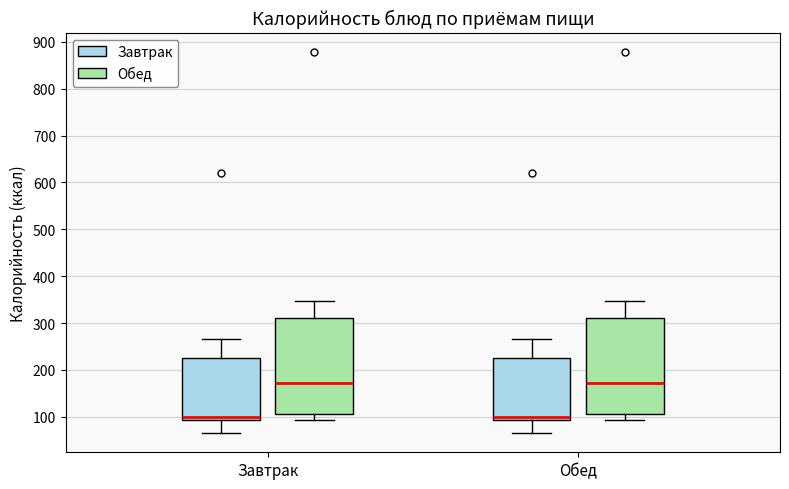

Reading left to right, read every box against the y-axis: the position of its median line, the range the box covers, and the ends of its whiskers. The values are not printed on the chart, so give them approximately, as read against the axis.

Завтрак (Завтрак): median 100, box 90 to 230, whiskers 70 to 270
Завтрак (Обед): median 170, box 110 to 310, whiskers 90 to 350
Обед (Завтрак): median 100, box 90 to 230, whiskers 70 to 270
Обед (Обед): median 170, box 110 to 310, whiskers 90 to 350